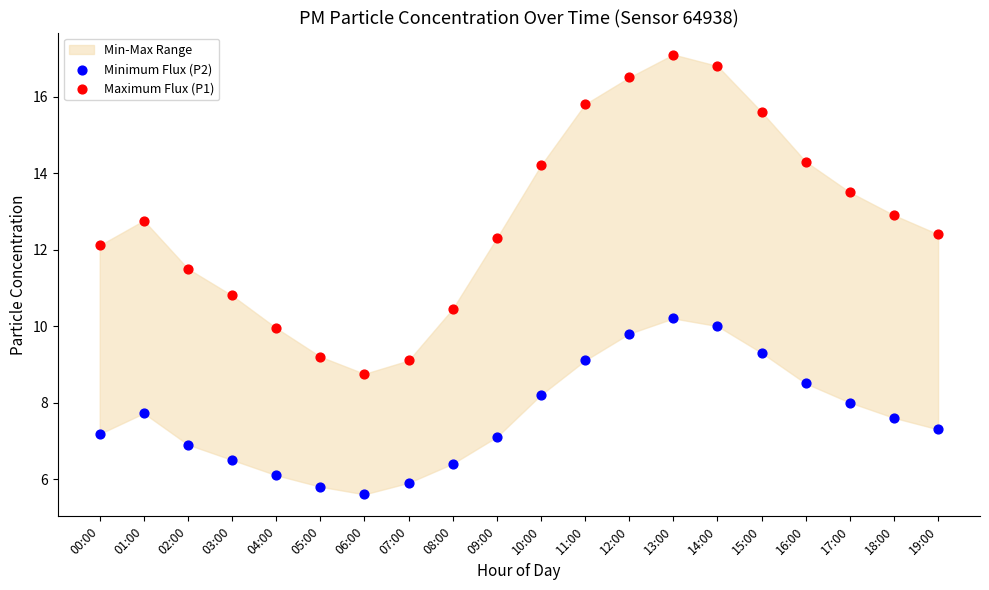

Which series contains the highest Y value?

Maximum Flux (P1)